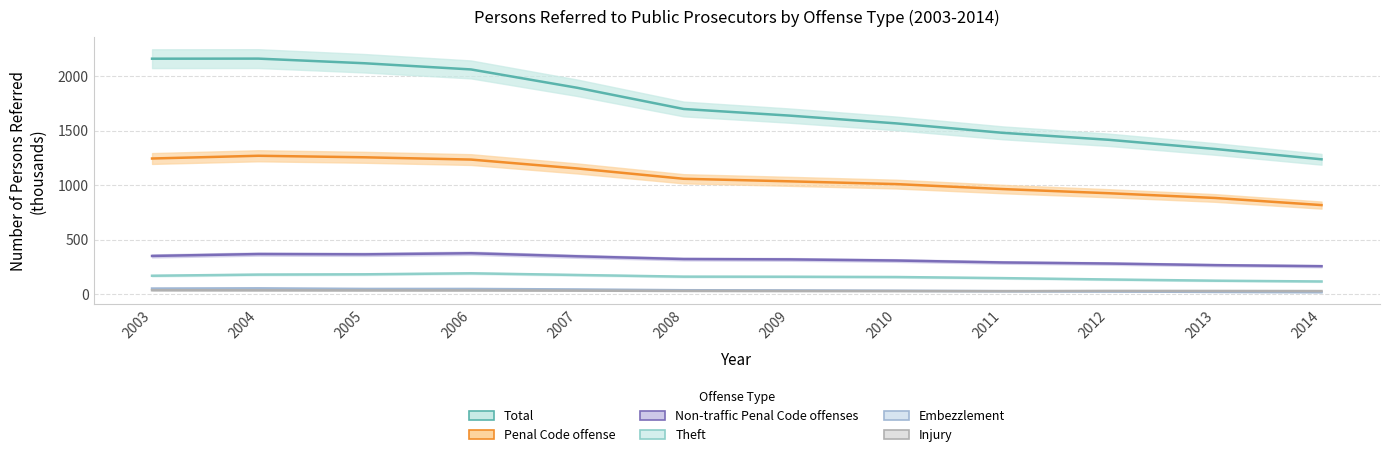

True or false: Penal Code offense and Theft cross at least once.

False